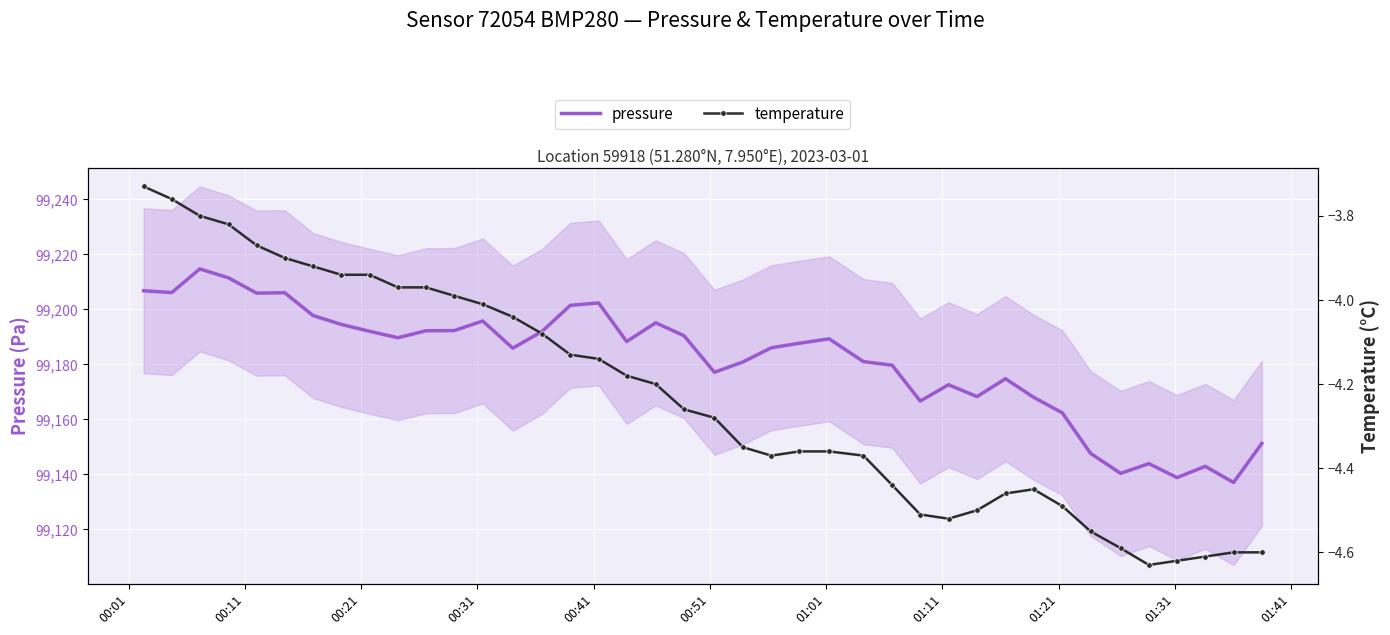

How many data points in pressure are above 99188?

20